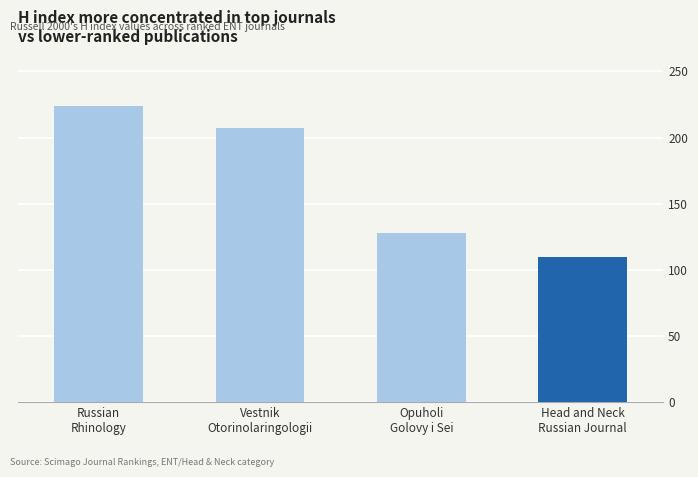

Approximately how many times larger is the value at Head and Neck Russian Journal compared to Opuholi Golovy i Sei?

0.9